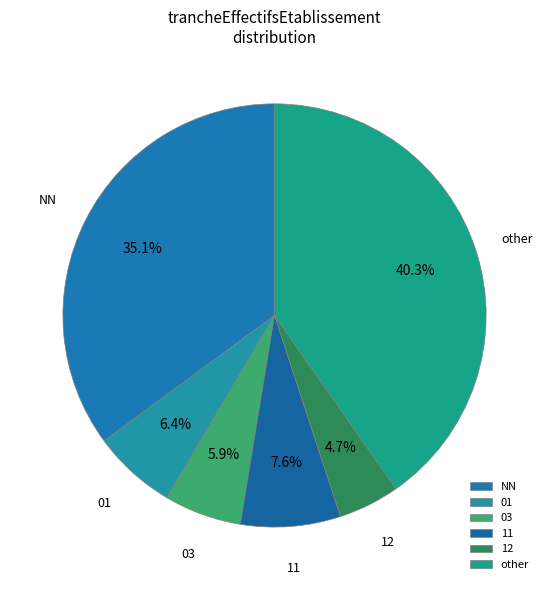

Is there a majority slice in this chart?

No